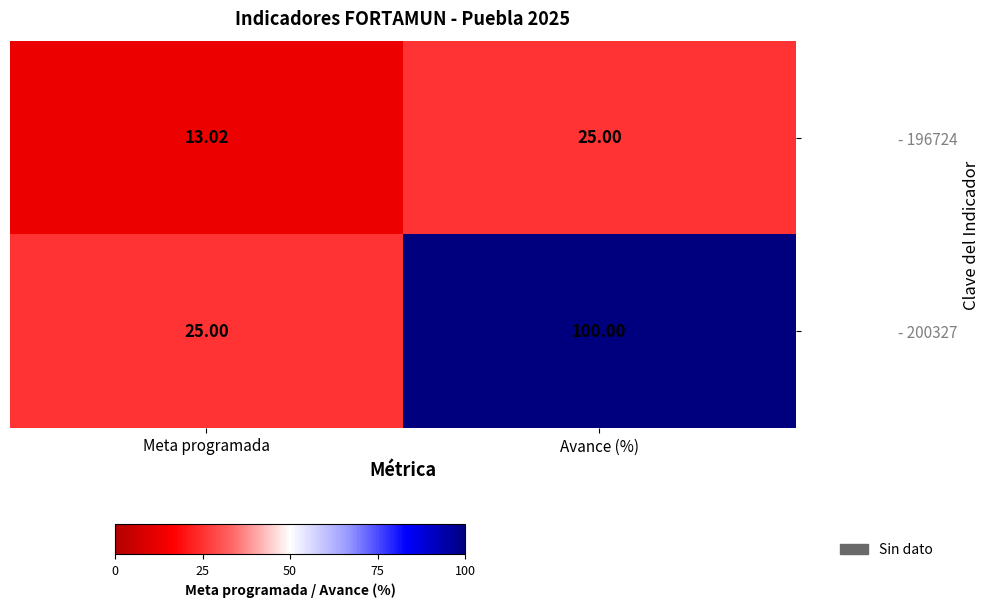

At which category is the sum across all series the highest?

Avance (%)